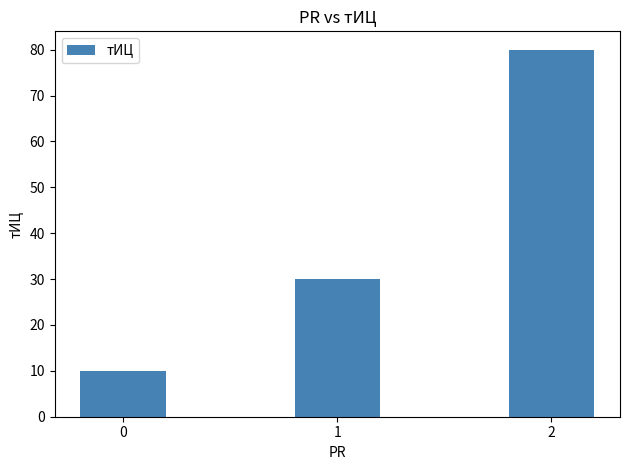

The value at 2 is 80. True or false?

True